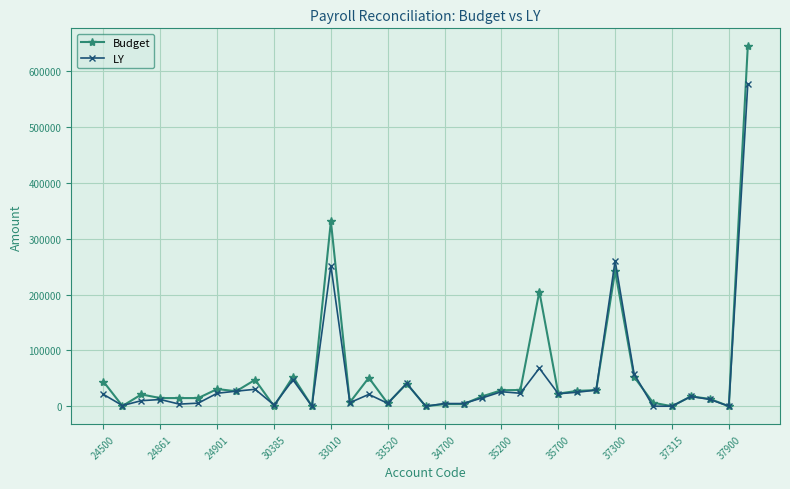

Rank the series by their maximum value, from highest to lowest.

Budget, LY